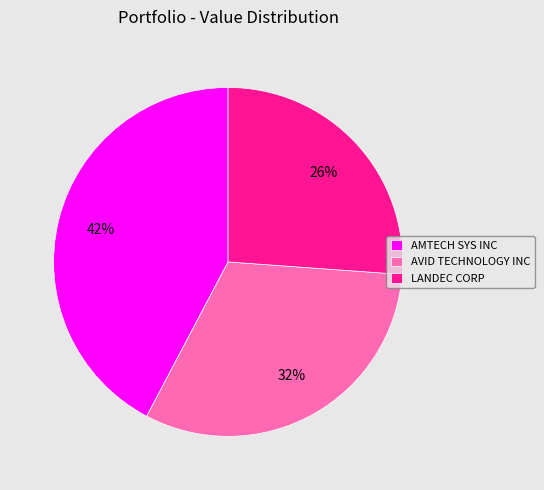

How many segments does this pie chart have?

3